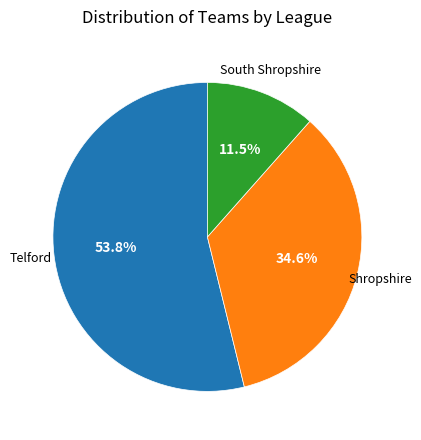

Does any single category account for the majority?

Yes